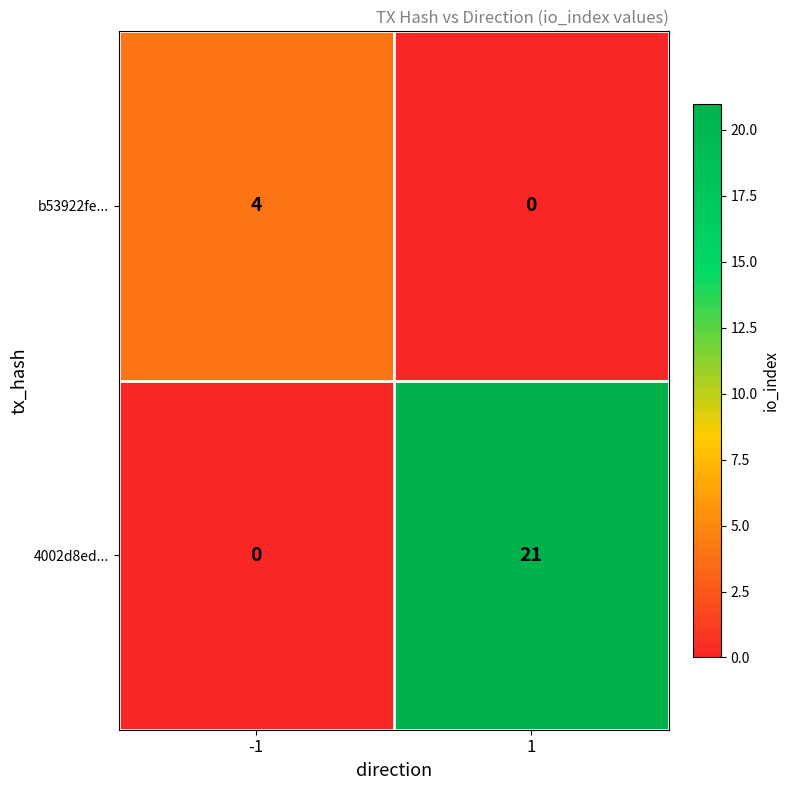

List the series in order of their peak value, lowest first.

b53922fe..., 4002d8ed...